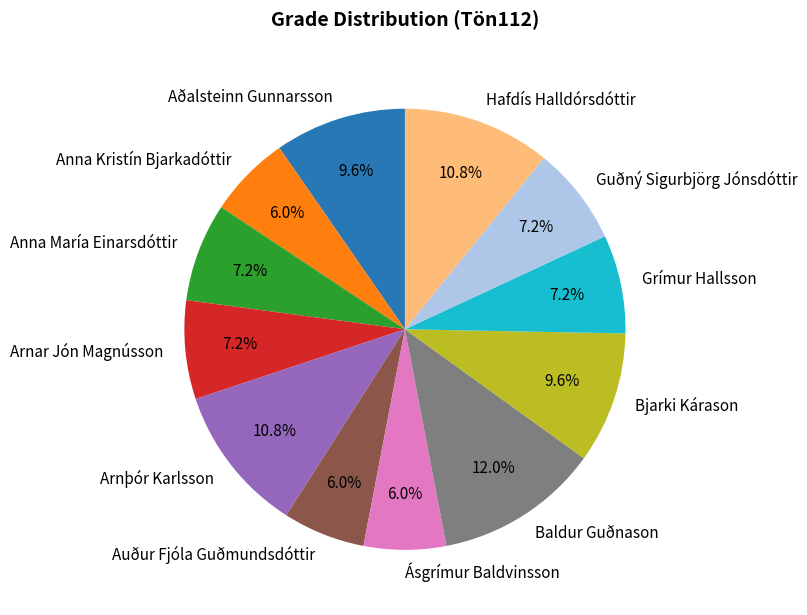

How many segments does this pie chart have?

12